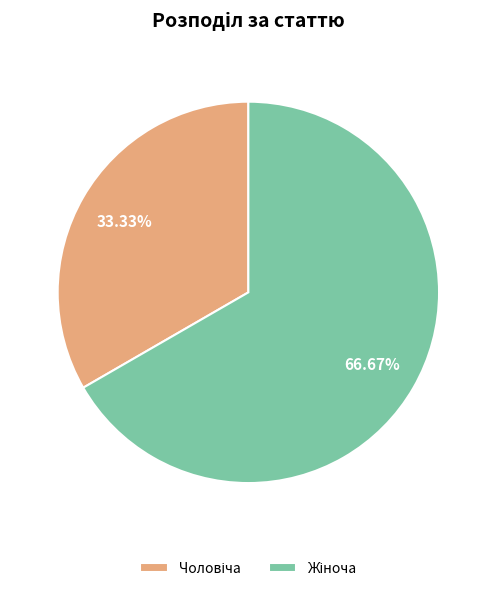

Does any single category account for the majority?

Yes